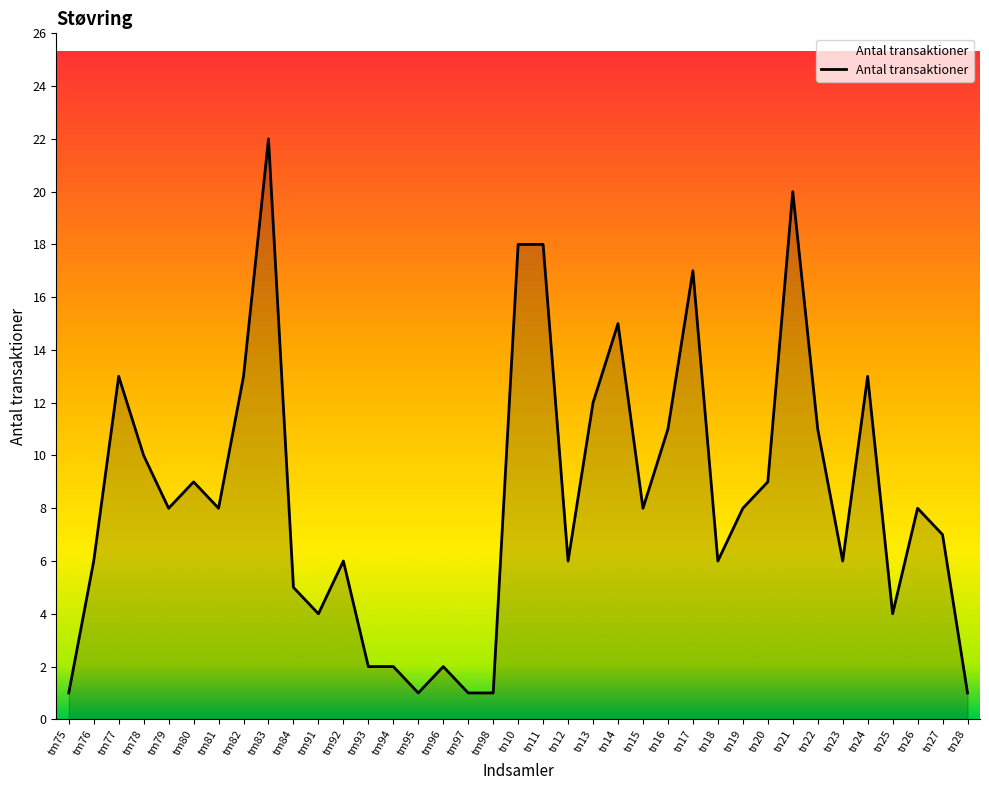

What is the greatest value displayed?

22